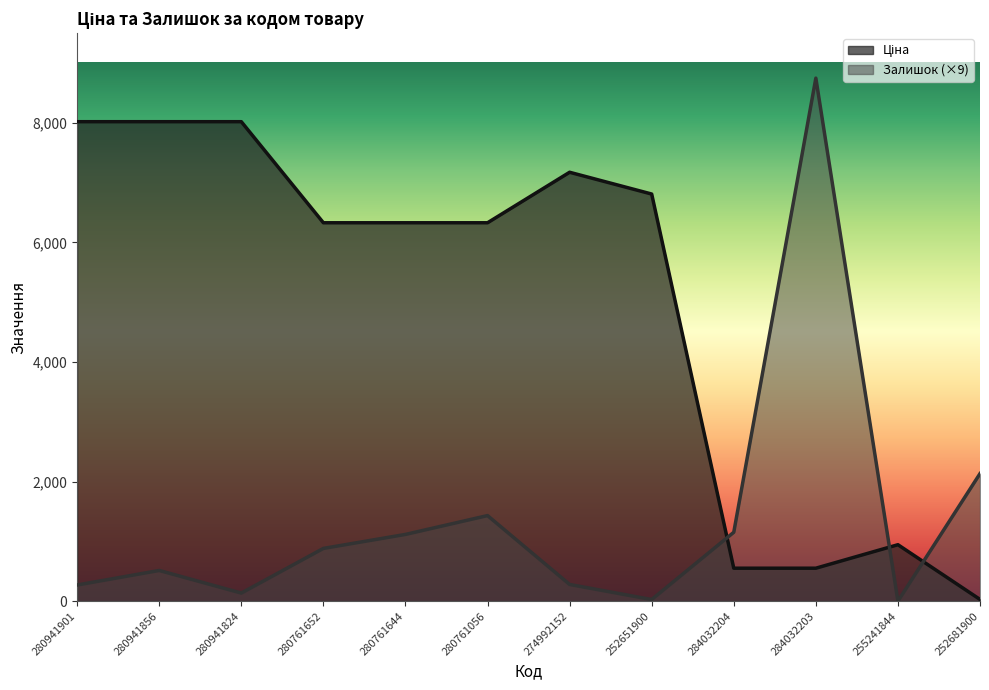

What is the sum of all Ціна values?

59101.1